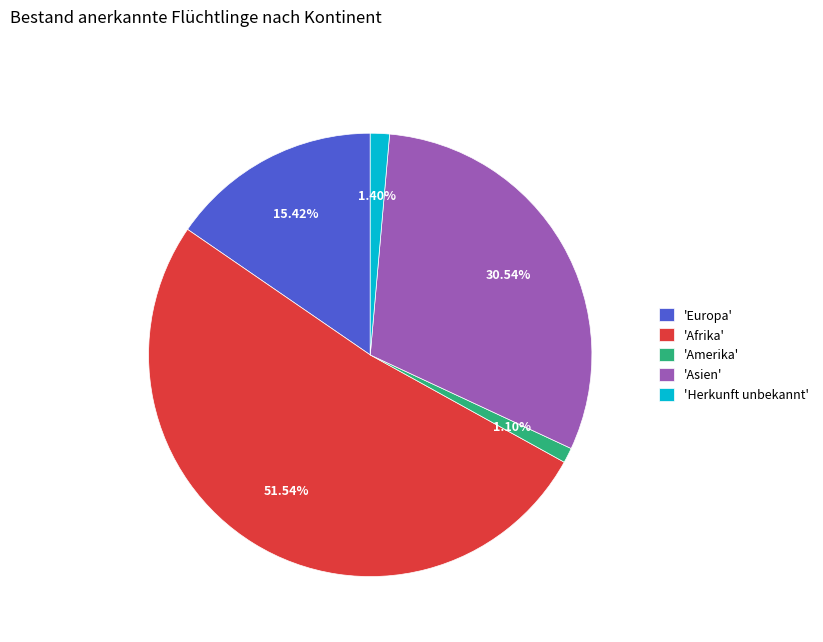

Which has a higher value, 'Afrika' or 'Europa'?

'Afrika'